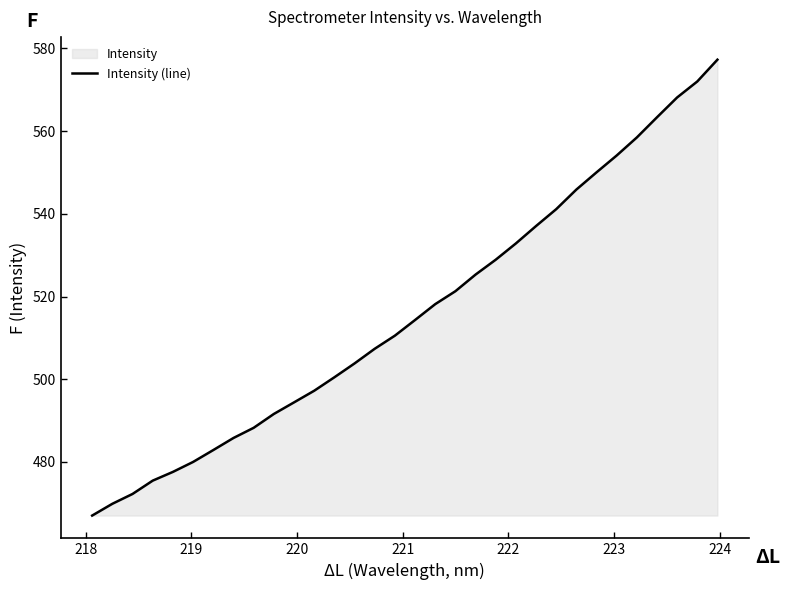

What is the difference between the maximum and minimum values?

110.2